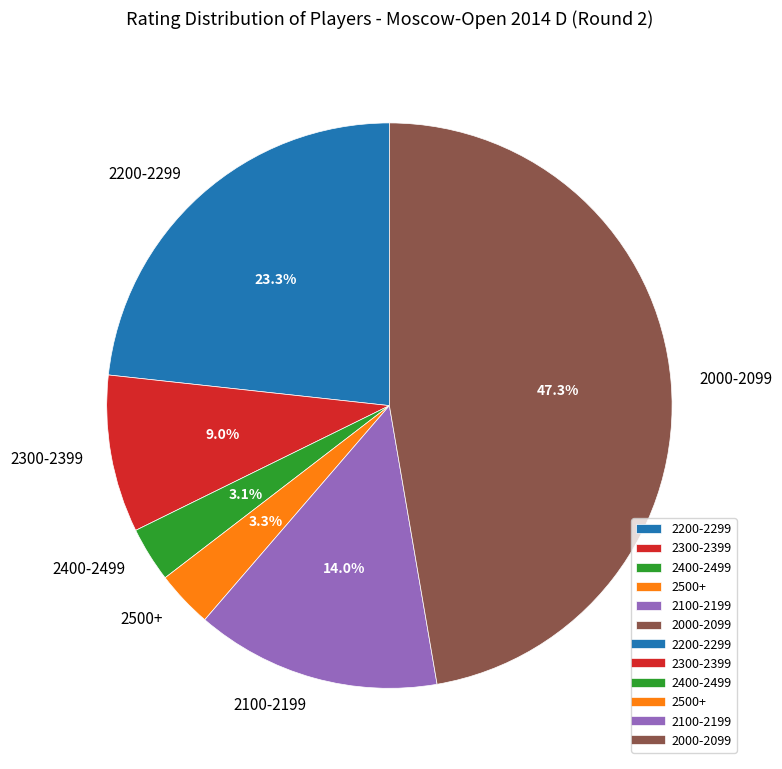

Approximately how many times larger is the value at 2000-2099 compared to 2100-2199?

3.4